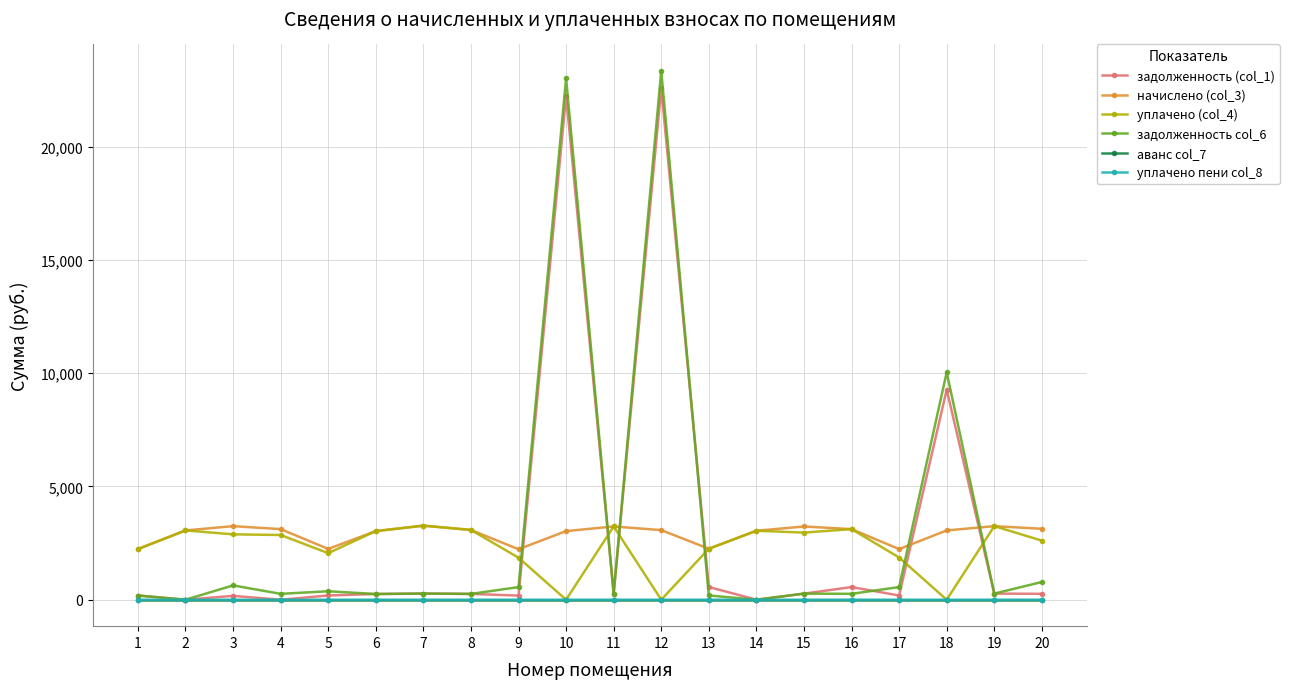

What are all the series names shown in the legend?

задолженность (col_1), начислено (col_3), уплачено (col_4), задолженность col_6, аванс col_7, уплачено пени col_8